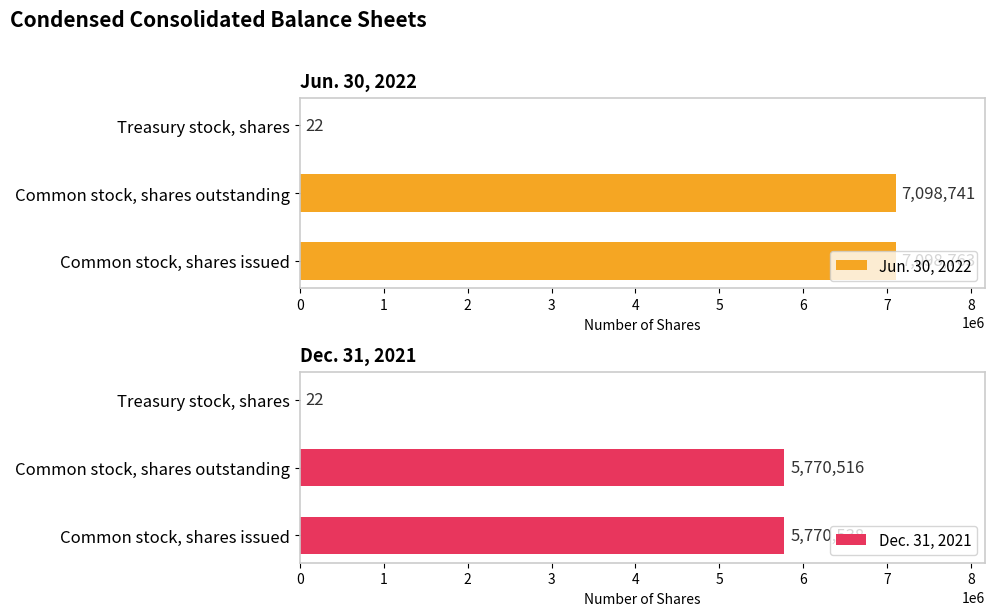

Reading left to right, what are all the values shown in this chart?

Jun. 30, 2022: 7098763	7098741	22
Dec. 31, 2021: 5770538	5770516	22